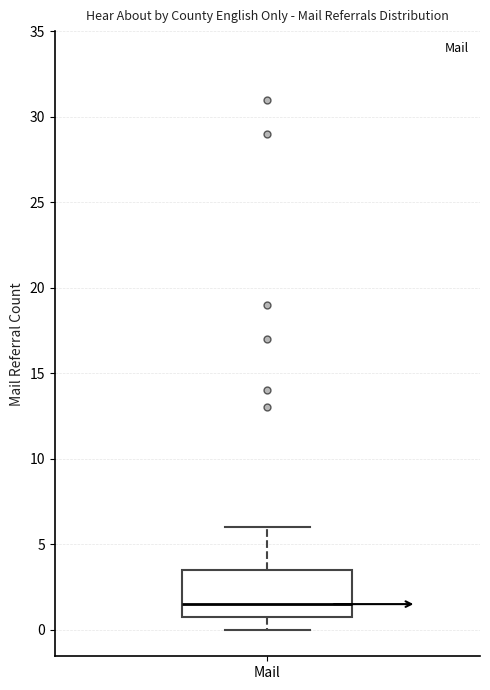

Where is the lower edge of the box for Mail on the y-axis? The values are not printed on the chart, so give them approximately, as read against the axis.

1.0